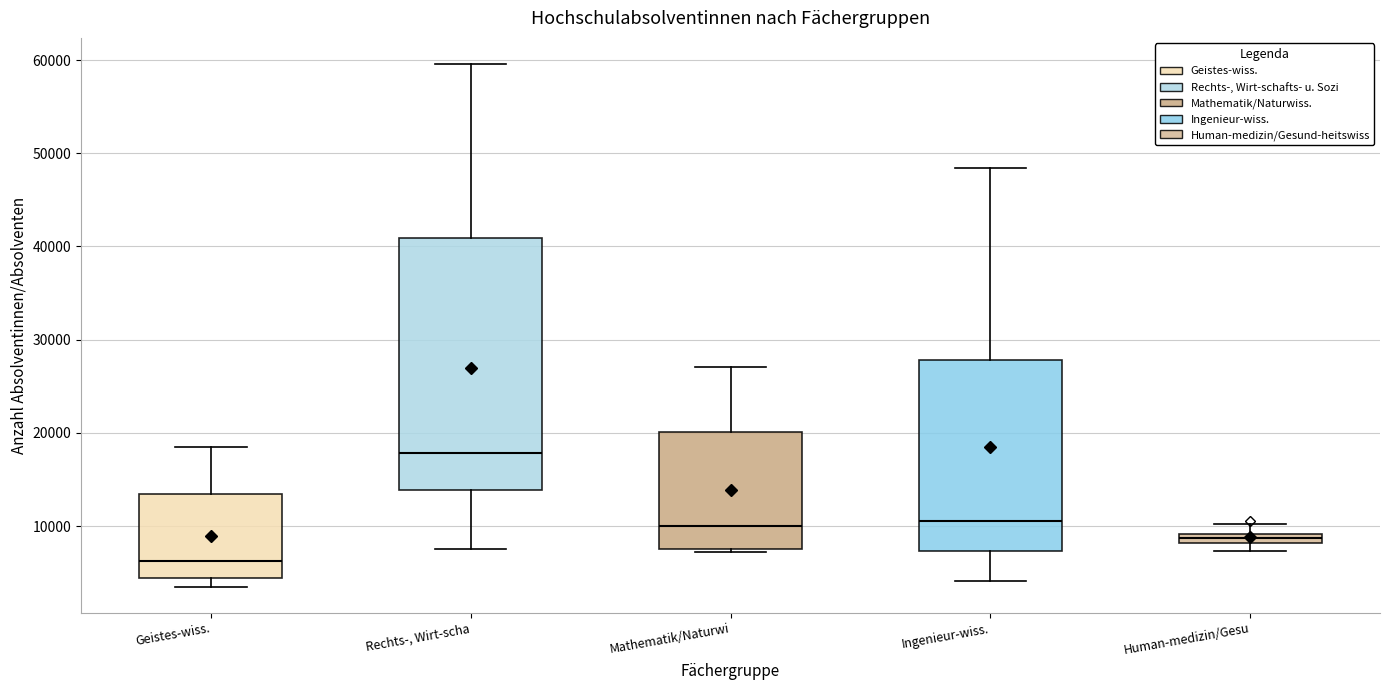

Which box has the highest median line?

Rechts-, Wirt-scha